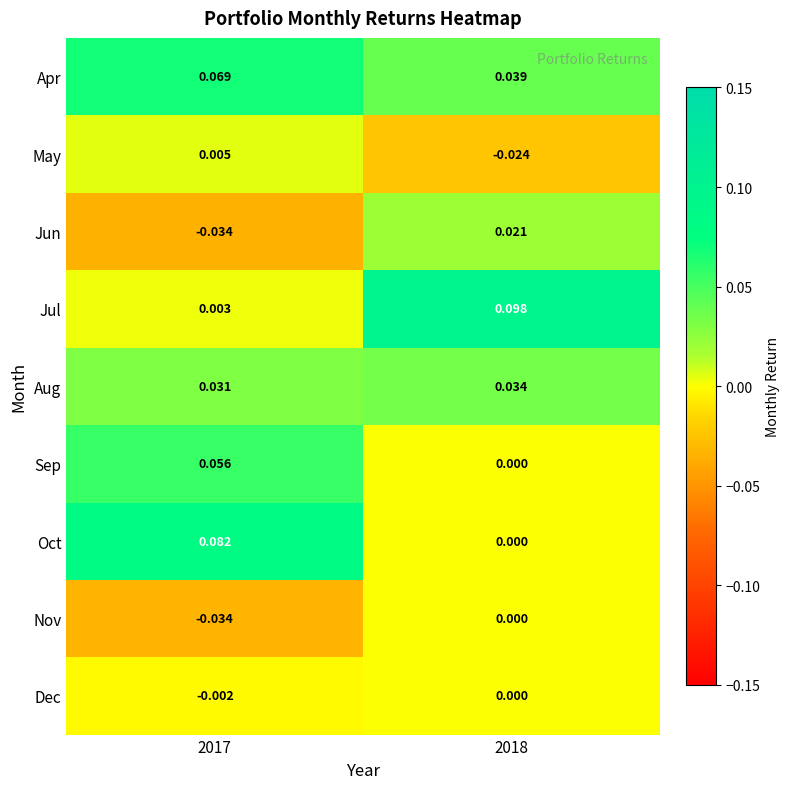

Which series has the widest spread of values?

Jul